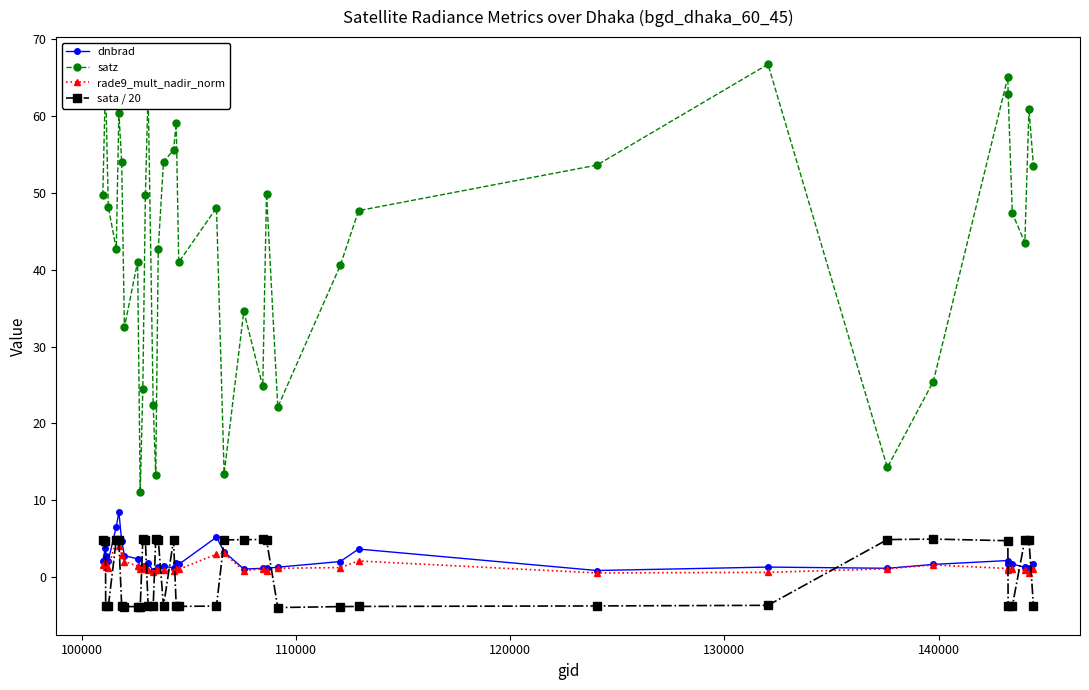

What is the maximum value for satz?

66.8